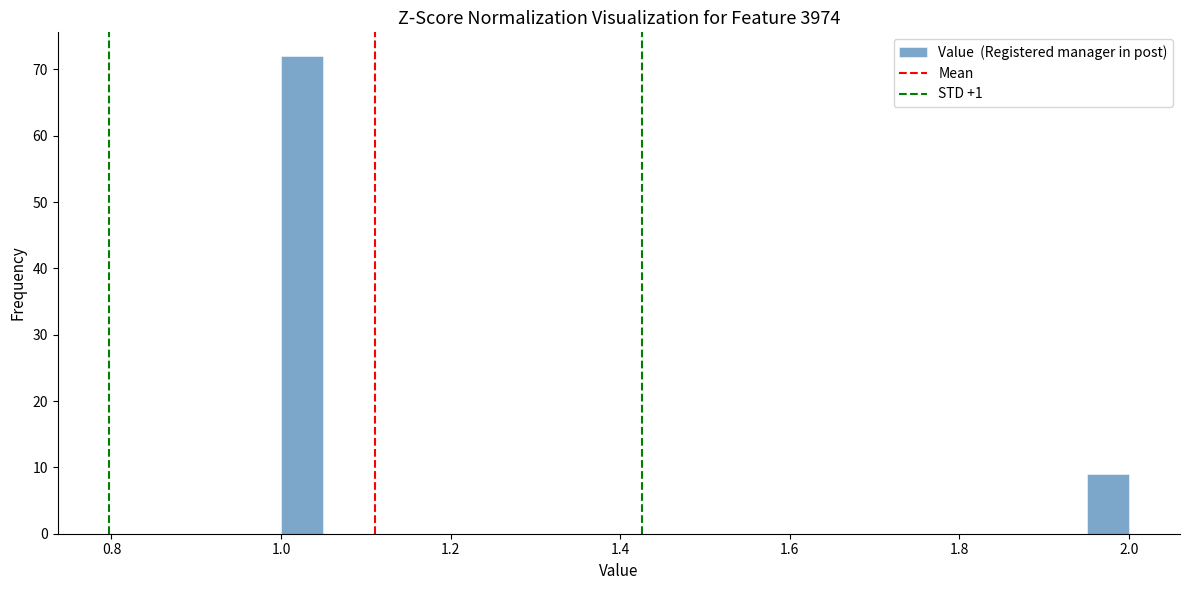

Read against the x-axis, roughly where is the centre of the tallest bar?

1.02